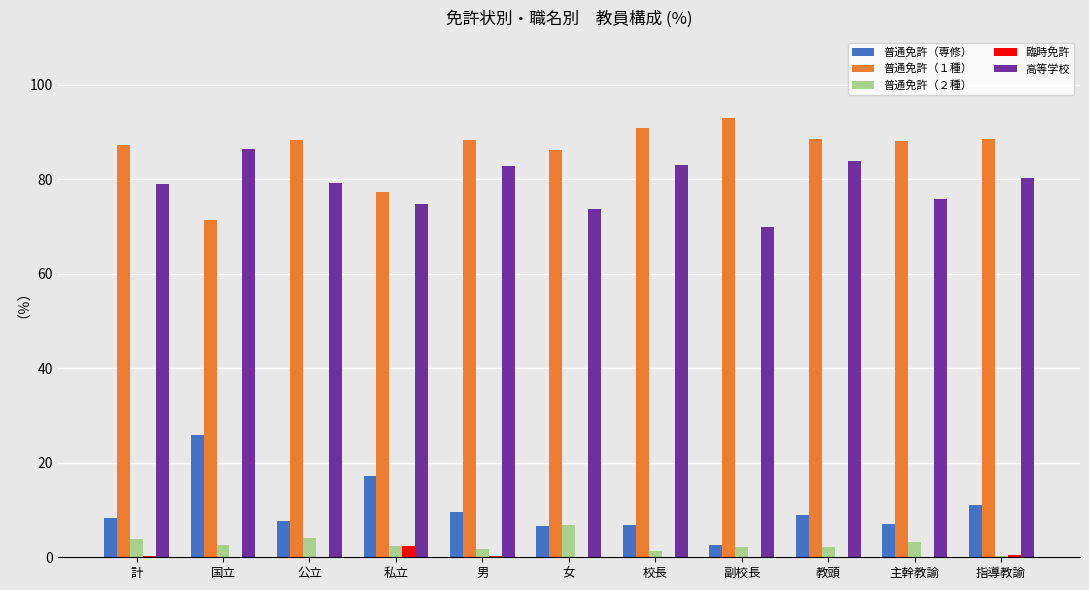

What is the greatest value displayed?

92.9